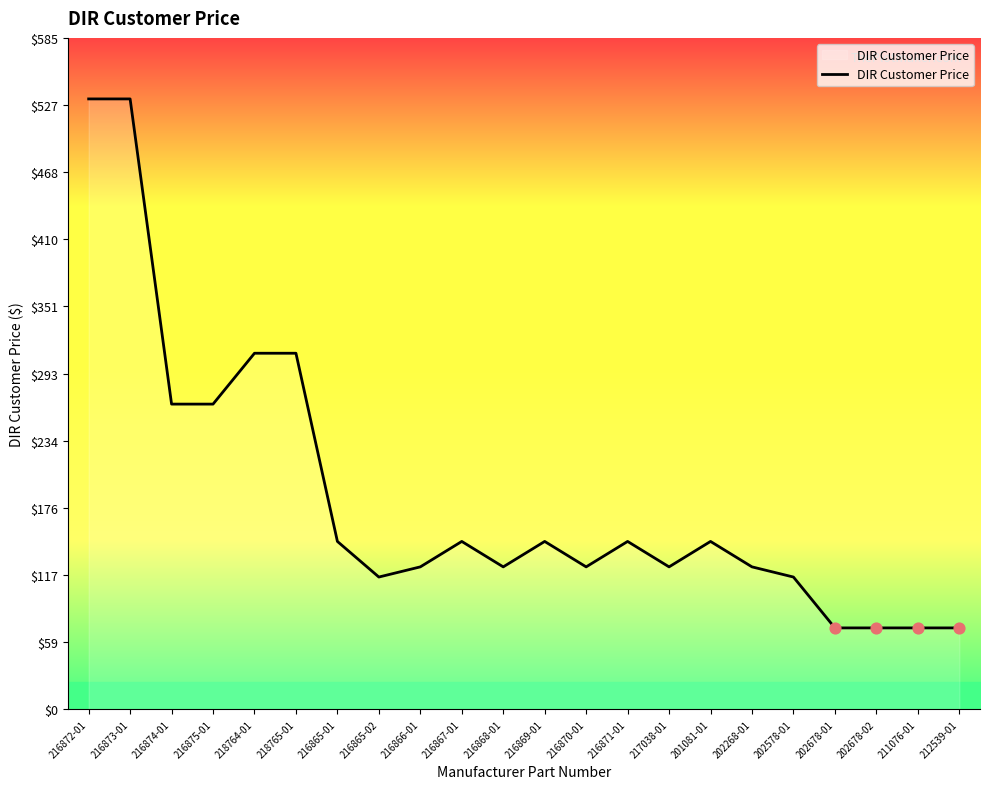

What is the change in value from 216874-01 to 202678-01?

-195.1